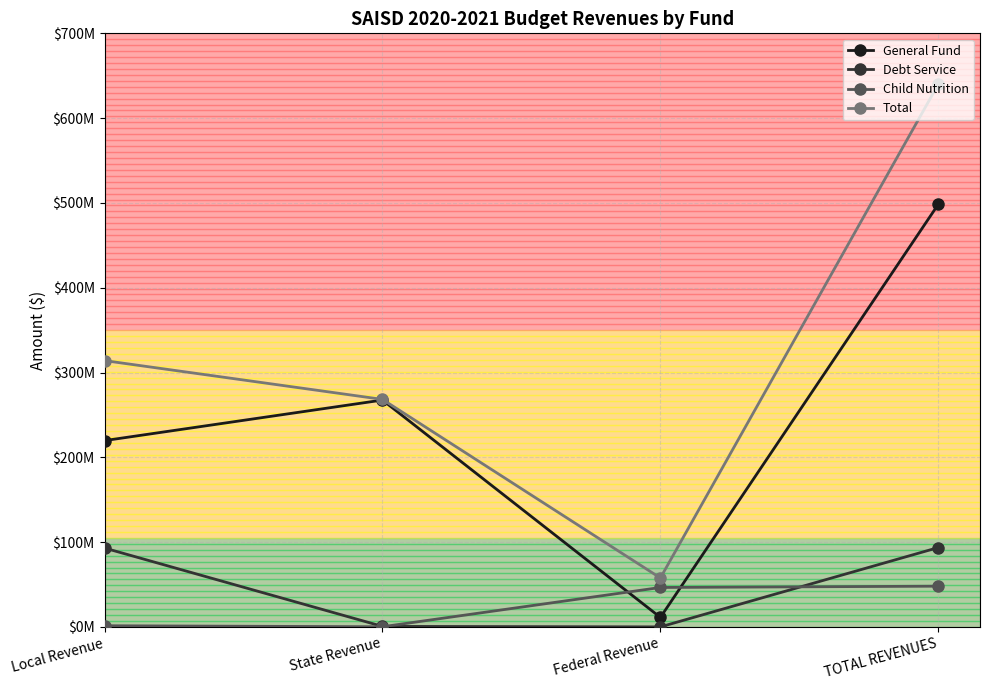

Which series has the widest spread of values?

Total